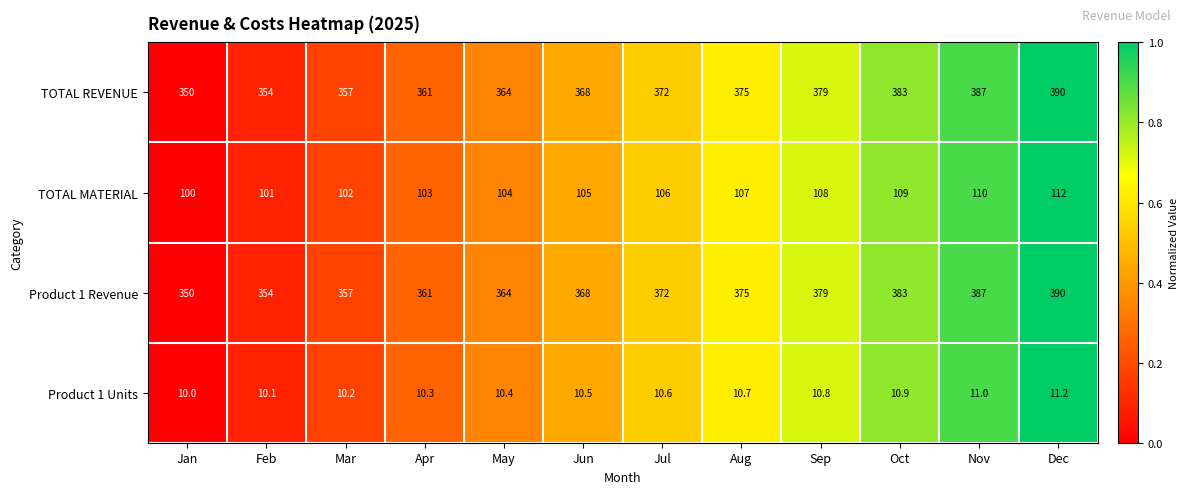

What is the approximate value of Product 1 Revenue at May?

364.0